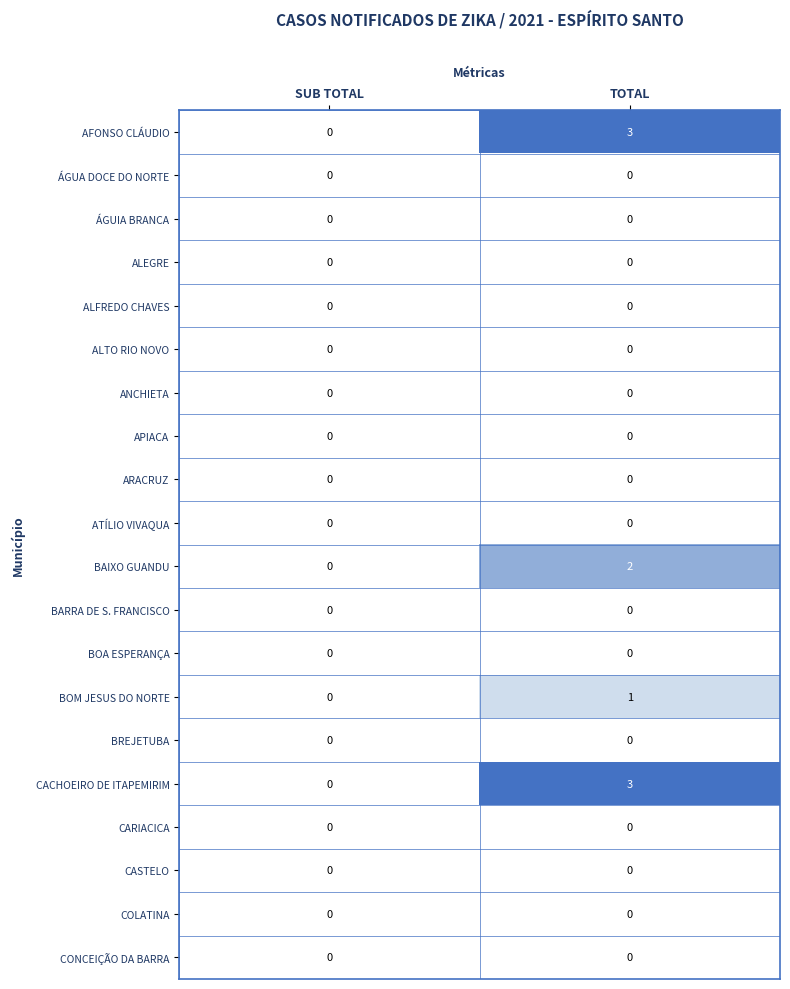

List the labels in order of AFONSO CLÁUDIO value, largest first.

TOTAL, SUB TOTAL